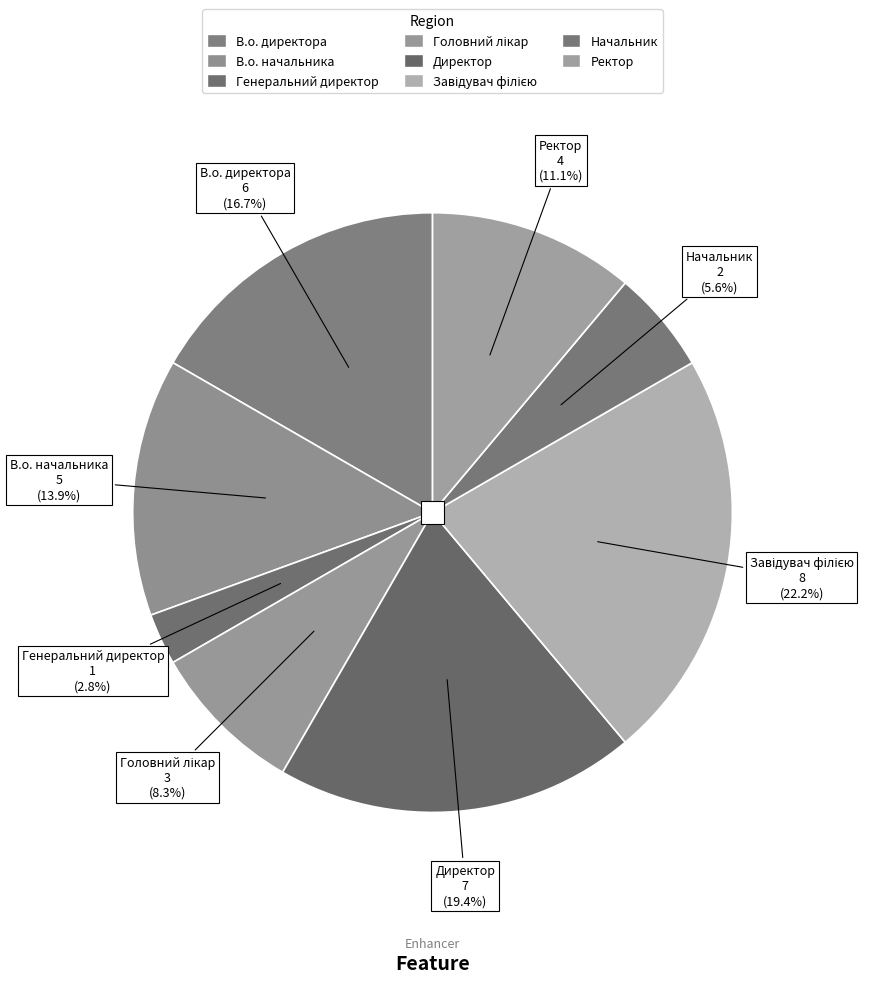

To the nearest percent, what is the difference between the largest and smallest slice percentages?

19%